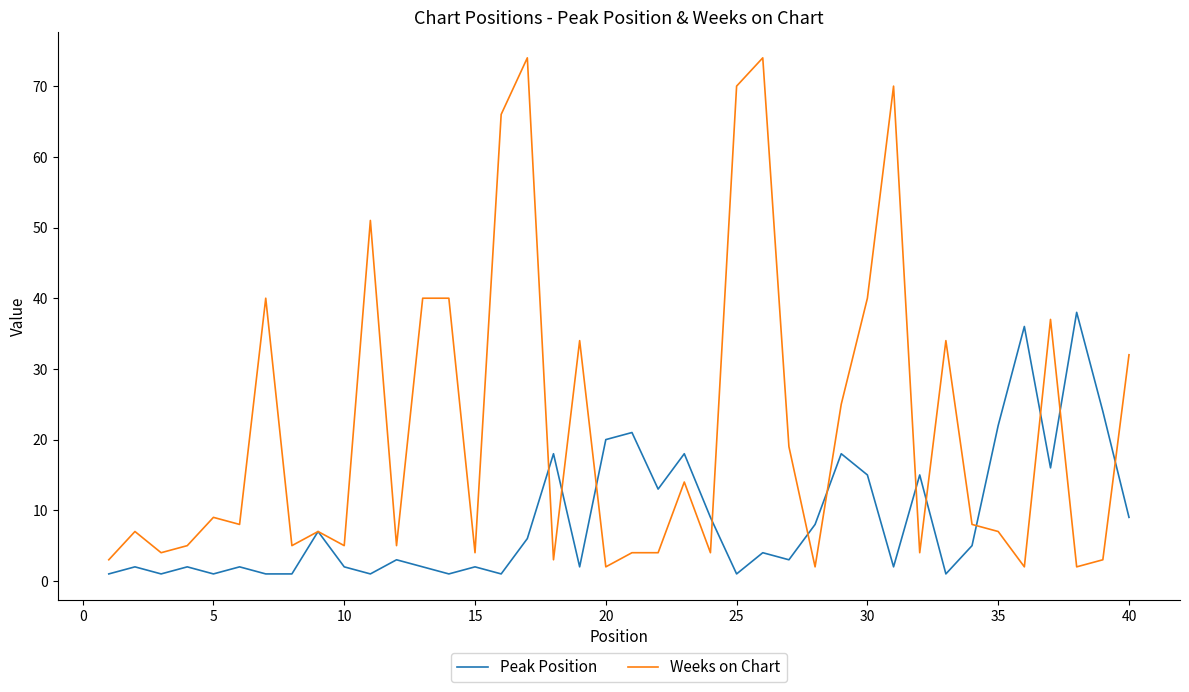

Rank the series by their maximum value, from lowest to highest.

Peak Position, Weeks on Chart